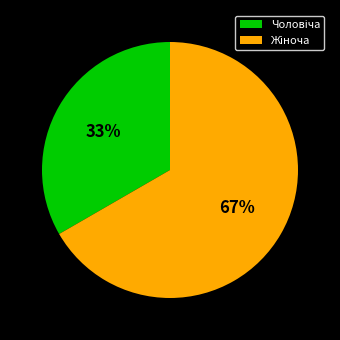

Is there any slice that represents more than half of the pie?

Yes